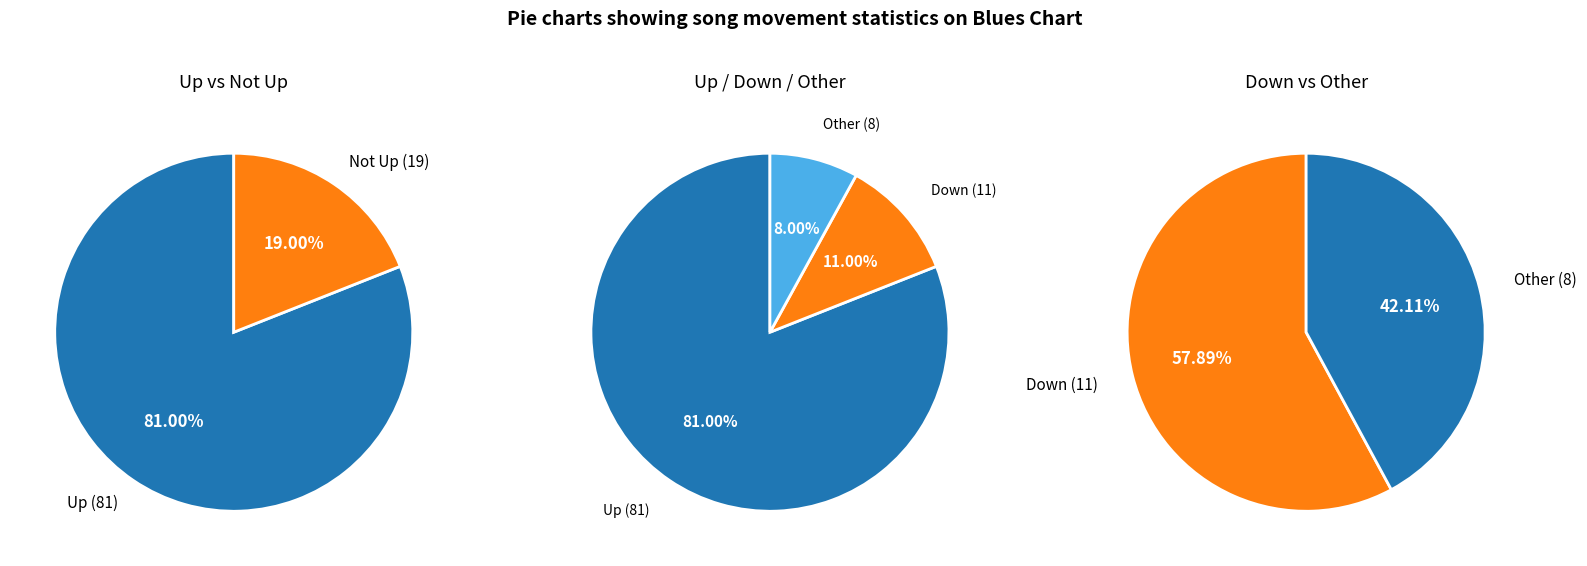

Approximately how many times larger is the value at other compared to up?

0.1